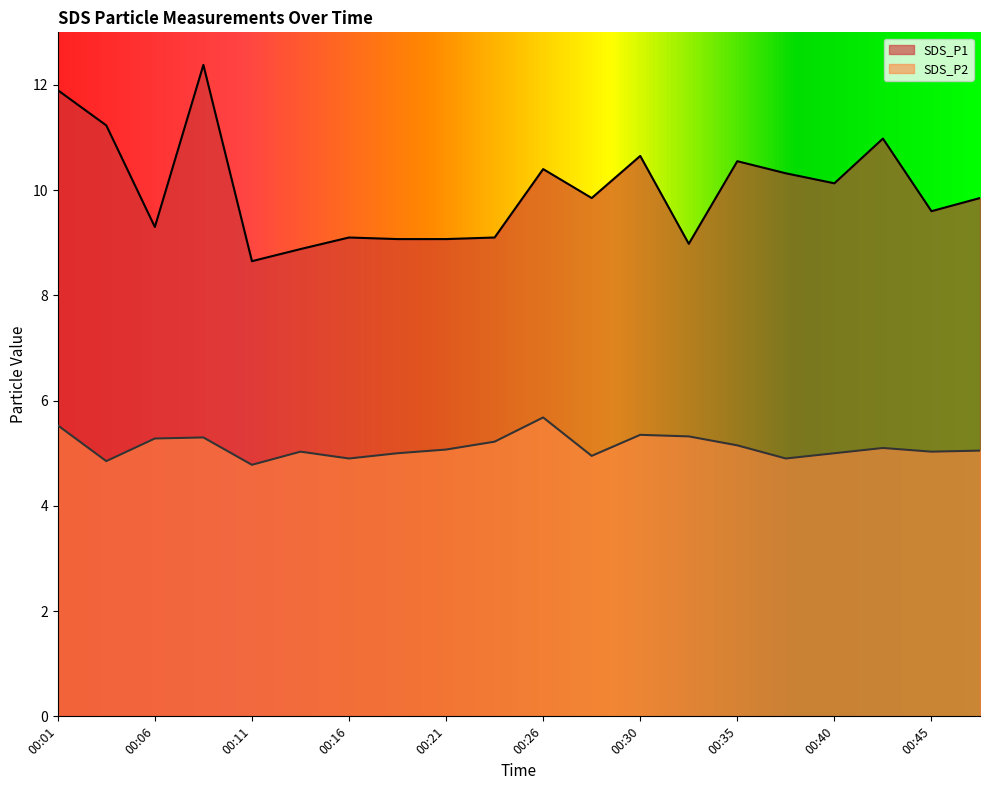

The SDS_P2 series shows 5.1 at 00:21. True or false?

True